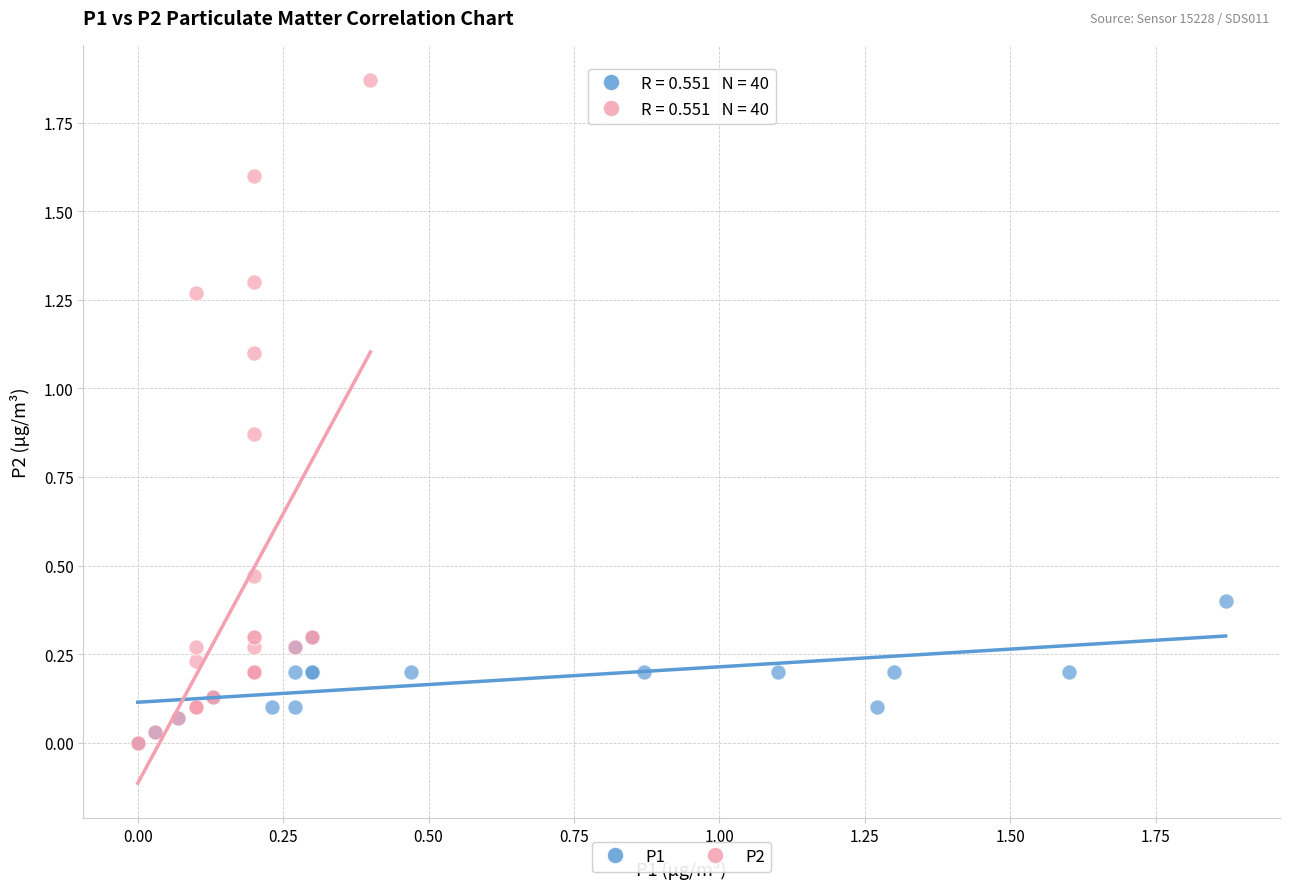

Which series contains the highest Y value?

P2